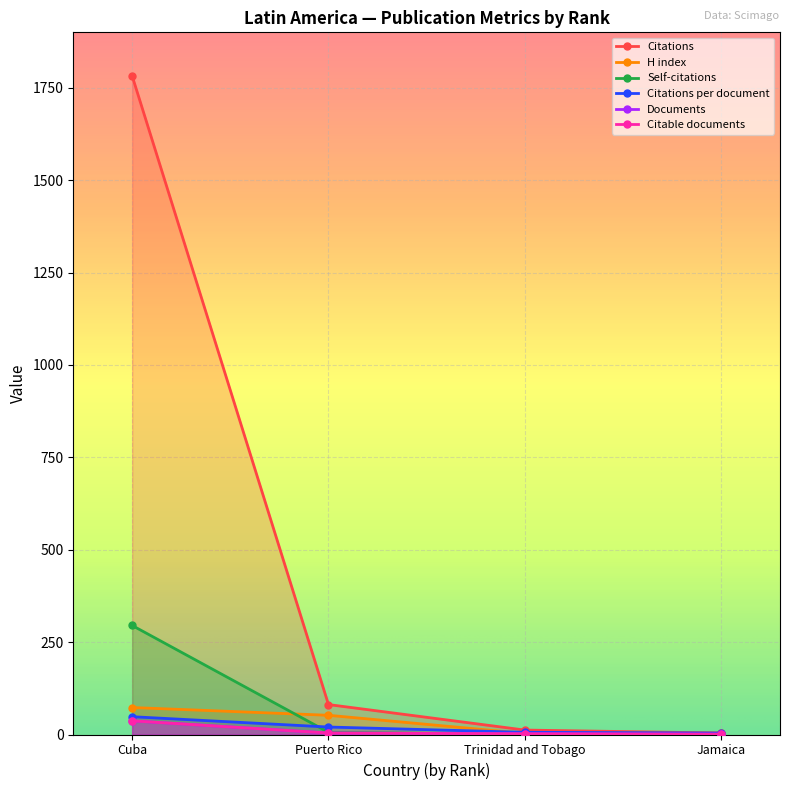

What are all the series names shown in the legend?

Documents, Citable documents, Citations, Self-citations, Citations per document, H index